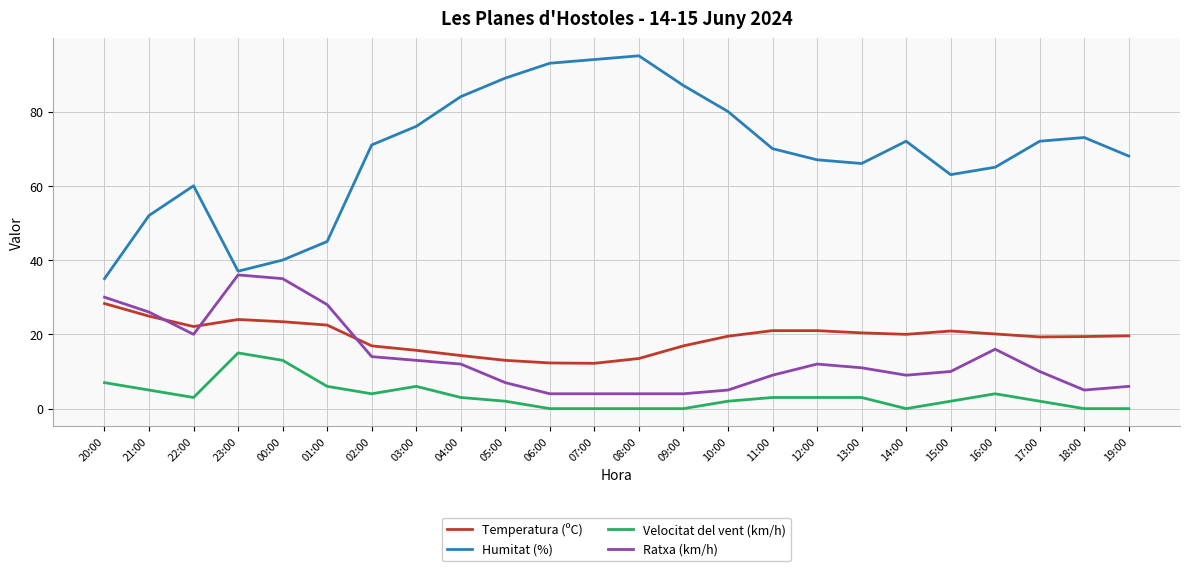

Rank the series by their maximum value, from lowest to highest.

Velocitat del vent (km/h), Temperatura (ºC), Ratxa (km/h), Humitat (%)